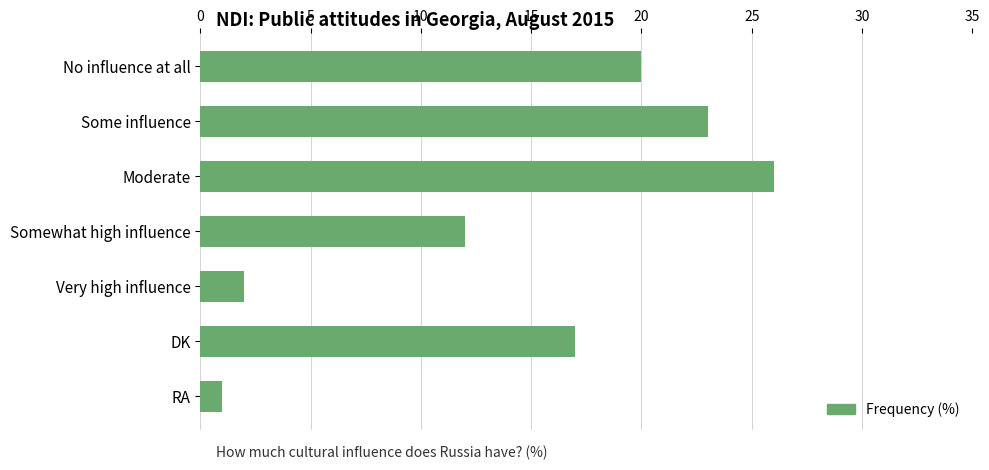

List the labels in order of value, smallest first.

RA, Very high influence, Somewhat high influence, DK, No influence at all, Some influence, Moderate